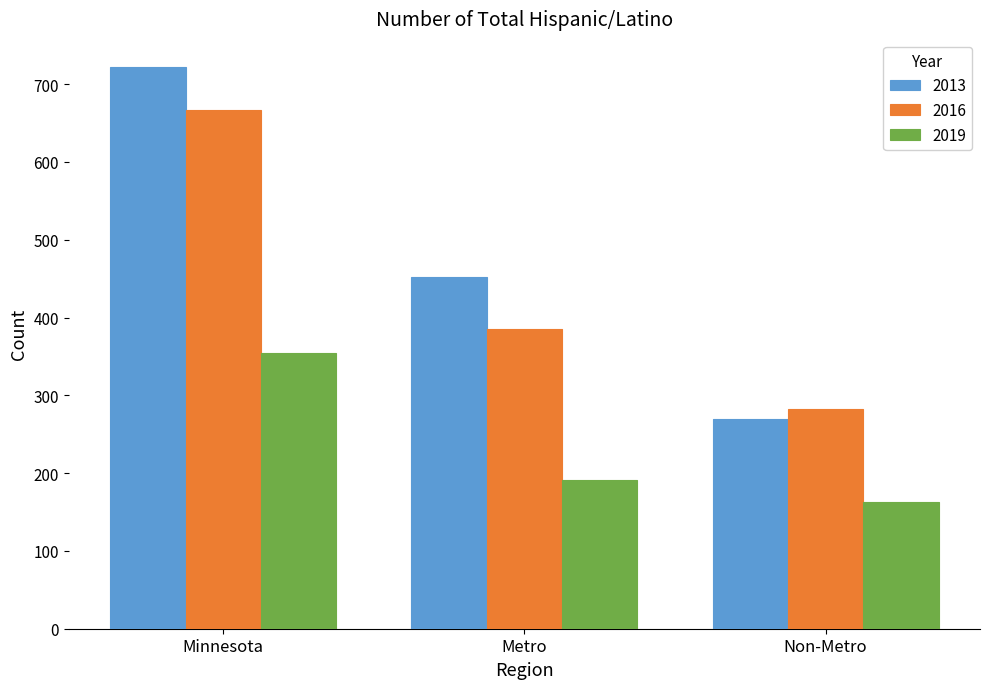

The value of 2013 at Non-Metro is 270. True or false?

True